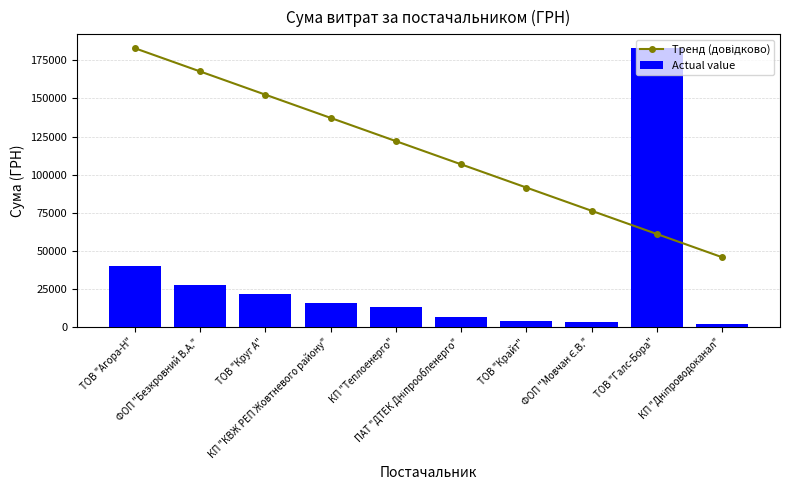

Rank the series by their maximum value, from lowest to highest.

Тренд (довідково), Actual value